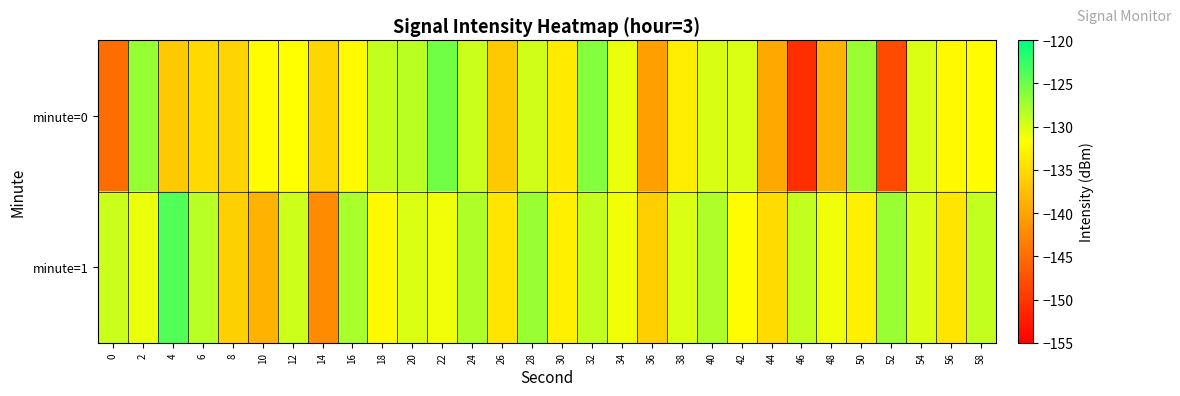

Rank the series at 6 from highest to lowest value.

minute=1, minute=0